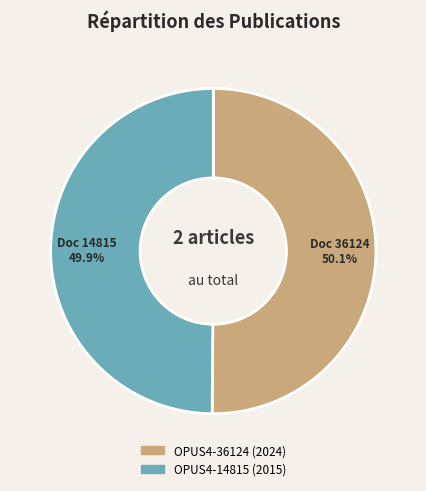

What percentage is NOT represented by OPUS4-36124?

49.9%